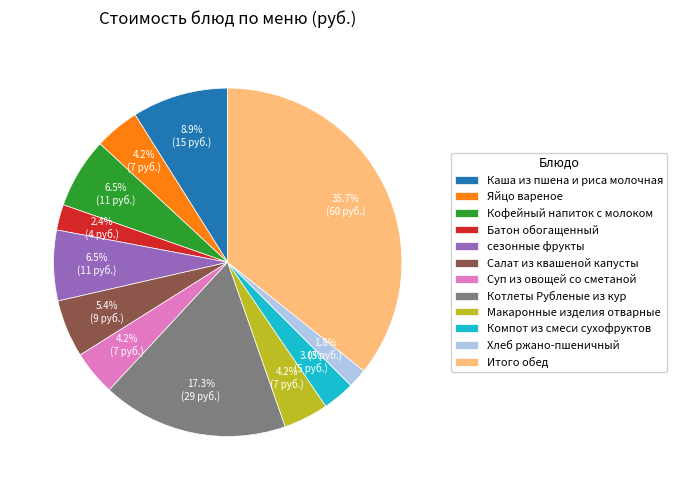

What percentage do Кофейный напиток с молоком and Хлеб ржано-пшеничный together represent?

8.3%